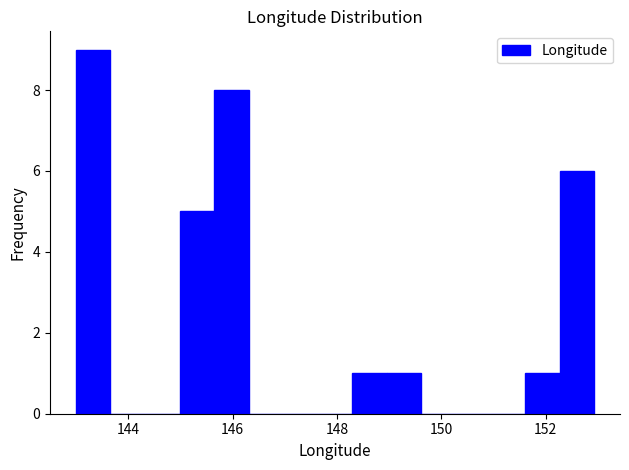

Read against the x-axis, roughly where is the centre of the tallest bar?

143.4